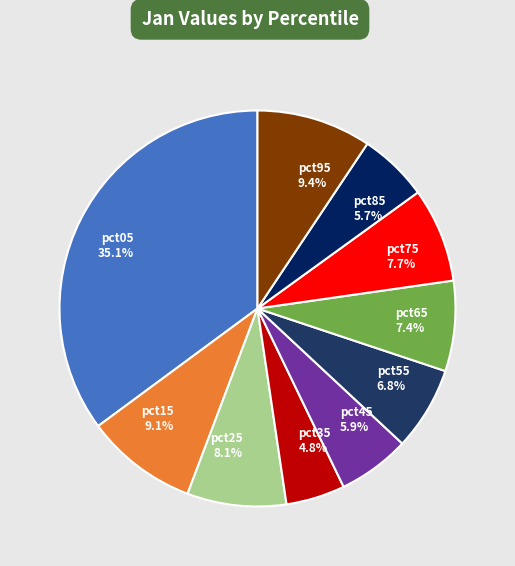

What is the total percentage of pct55 and pct95?

16.2%